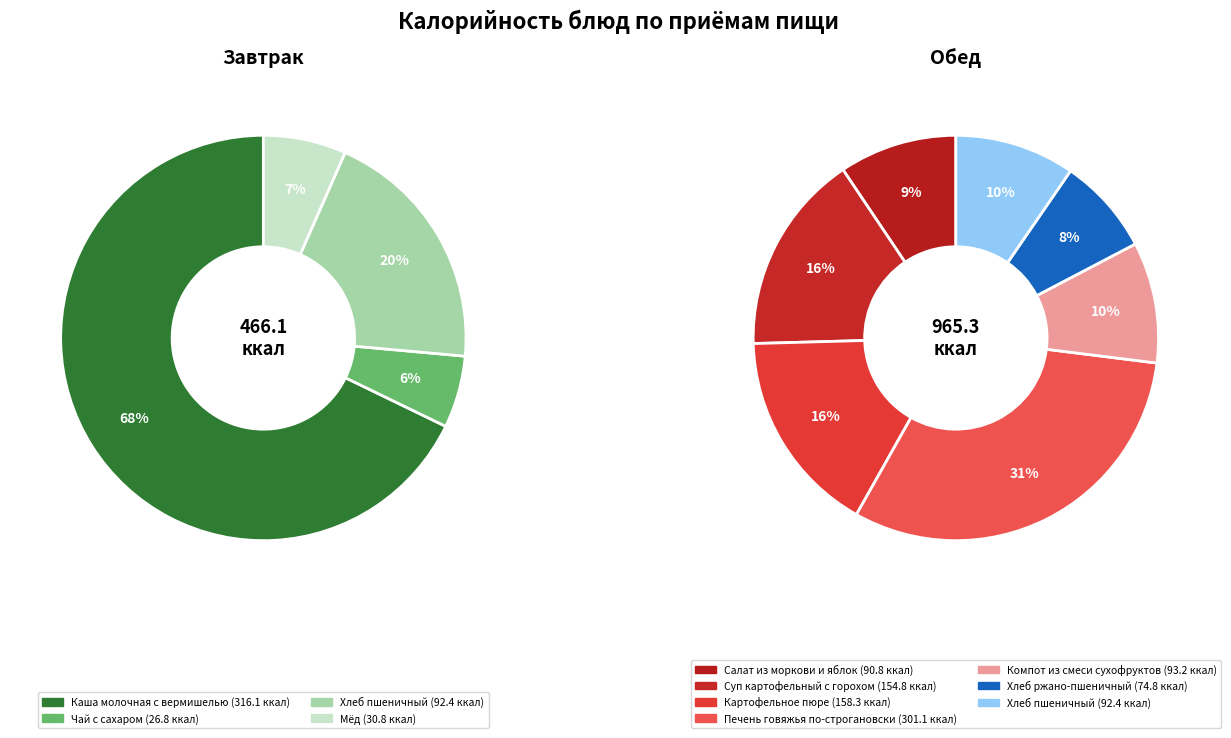

Is it true that Каша молочная с вермишелью is 27% of the pie?

False